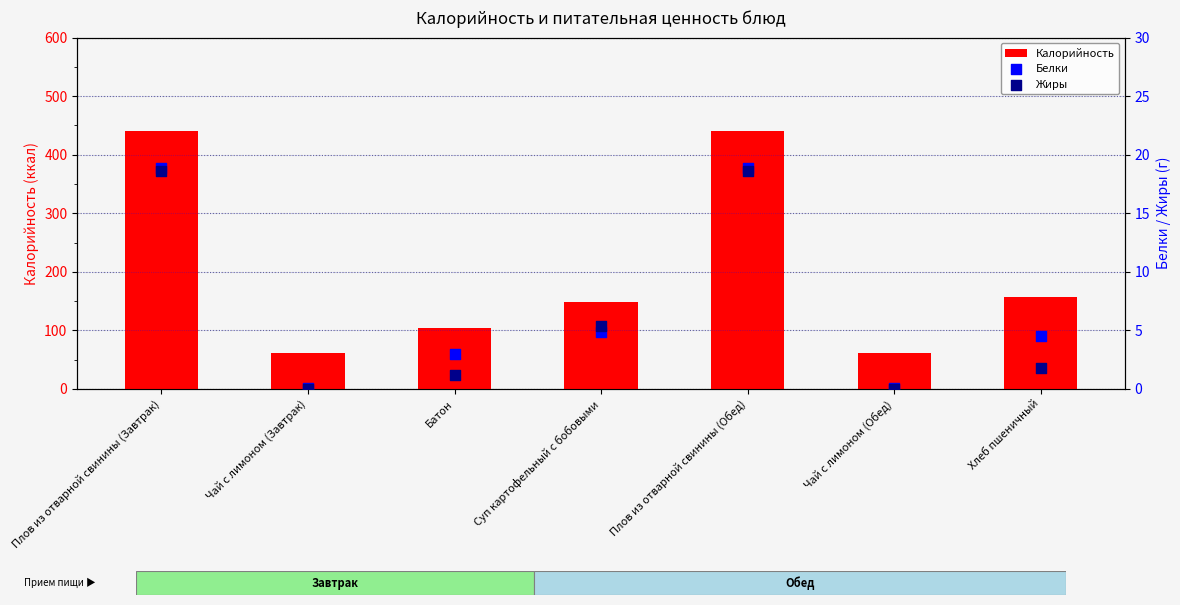

What is the total value across all series at Суп картофельный с бобовыми?

158.5